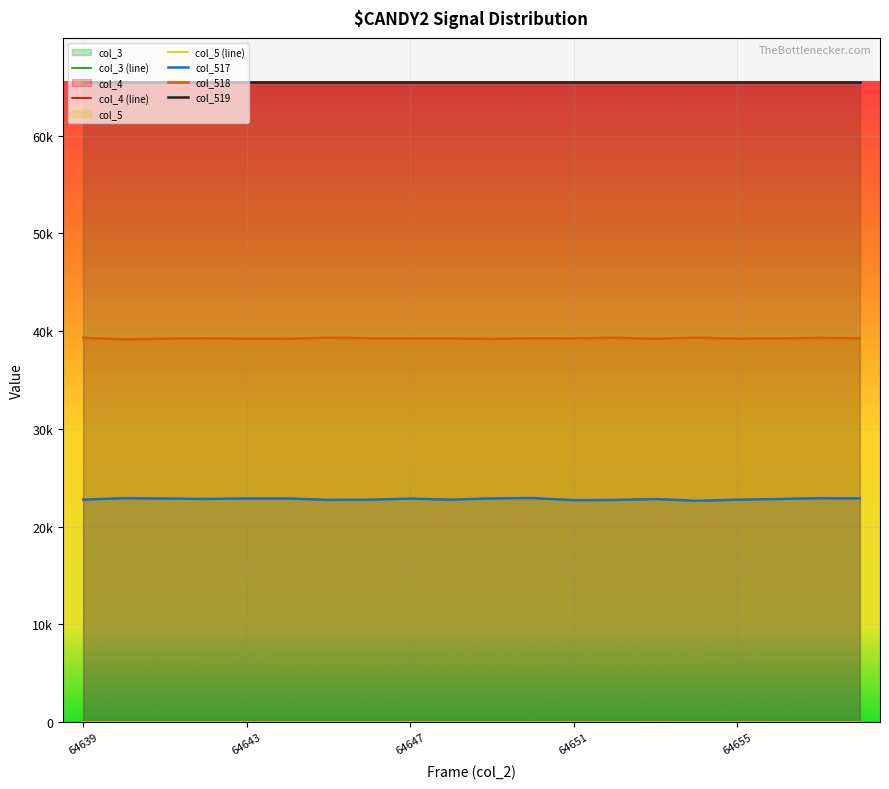

The value of col_519 at 13 is 43721. True or false?

False